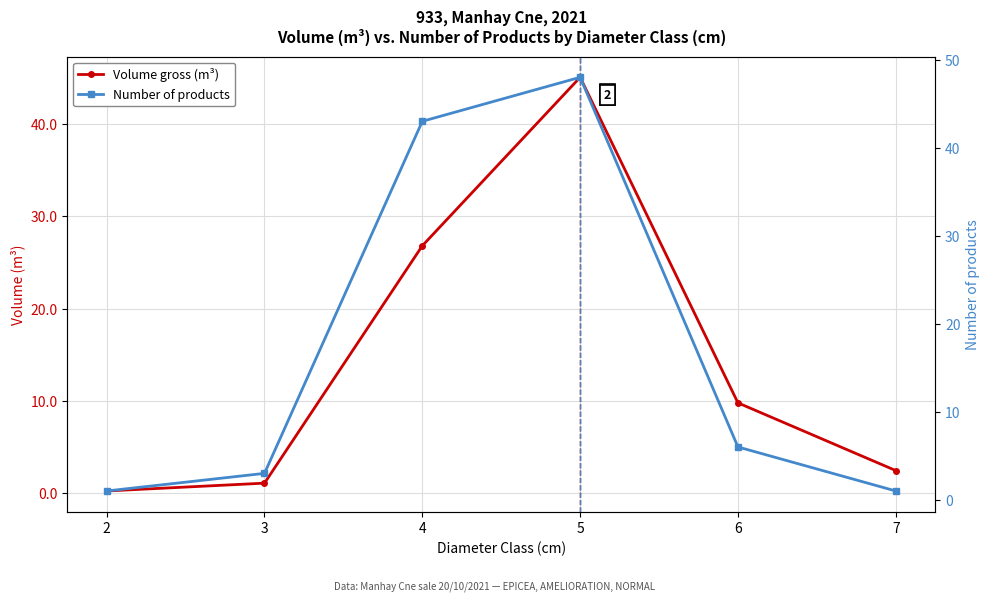

What are all the series names shown in the legend?

Volume gross (m³), Number of products